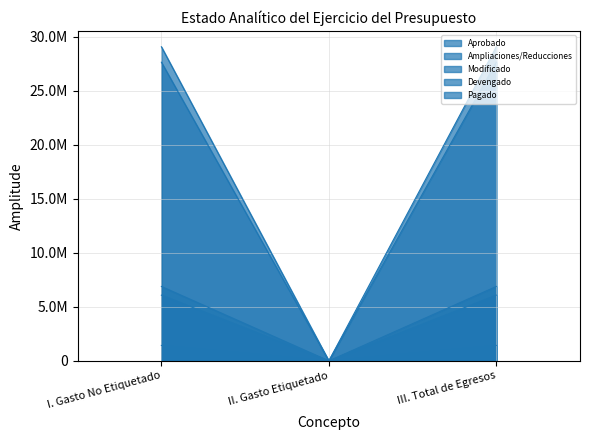

At which label does Devengado first exceed 6885964?

I. Gasto No Etiquetado